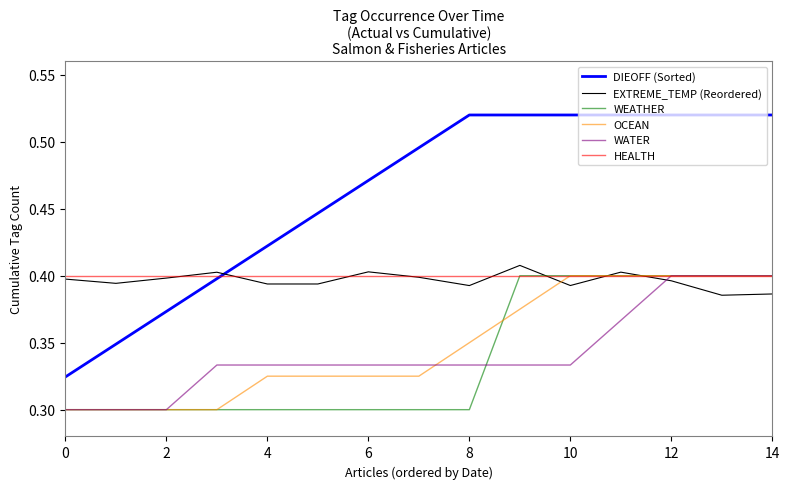

Which series ends up on top after the final intersection of HEALTH and DIEOFF (Sorted)?

DIEOFF (Sorted)